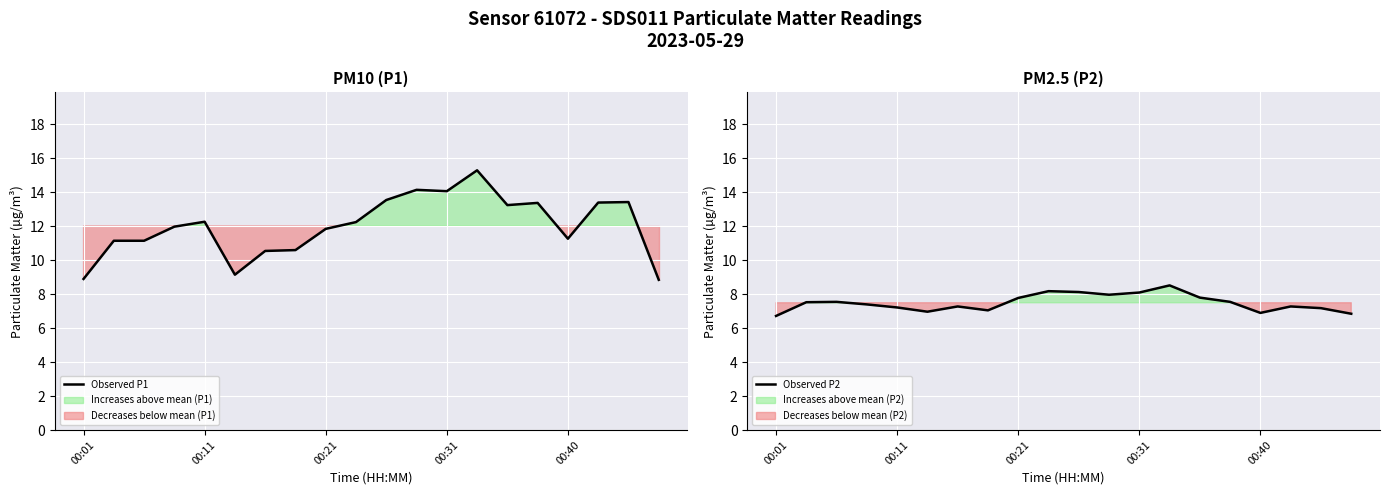

True or false: Observed P1 has a value of 25.4 at 13.

False